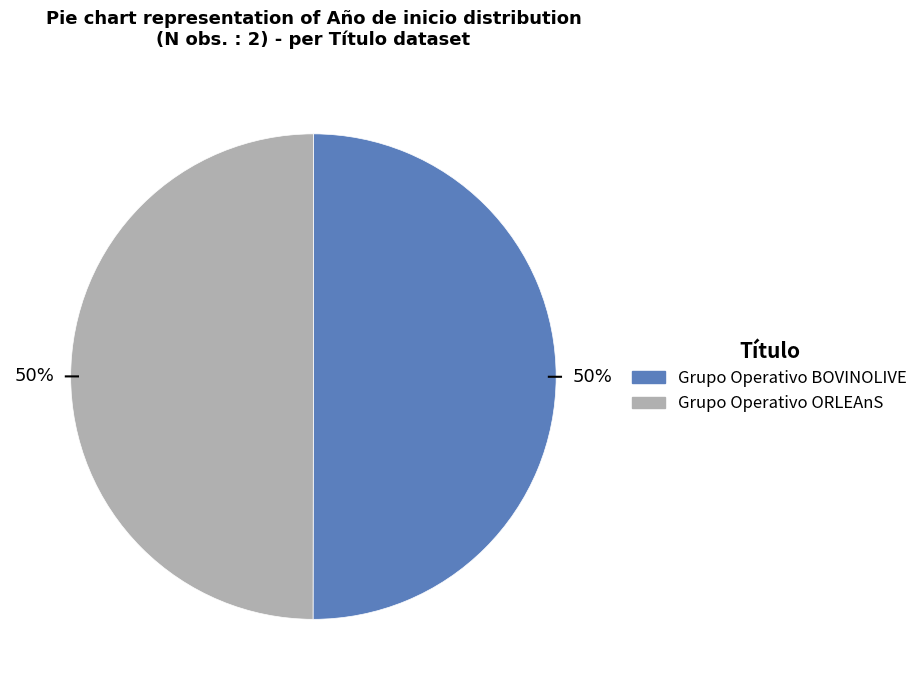

Is it true that Grupo Operativo ORLEAnS is 37% of the pie?

False